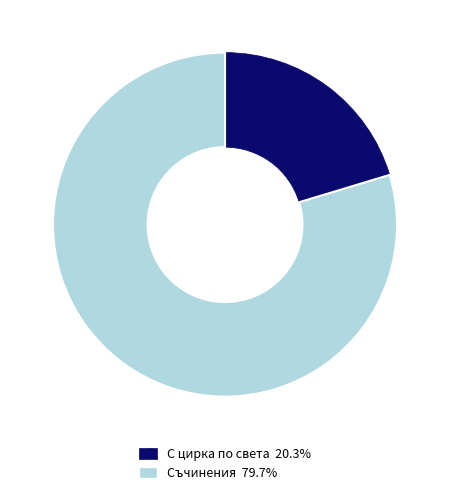

Is there a majority slice in this chart?

Yes